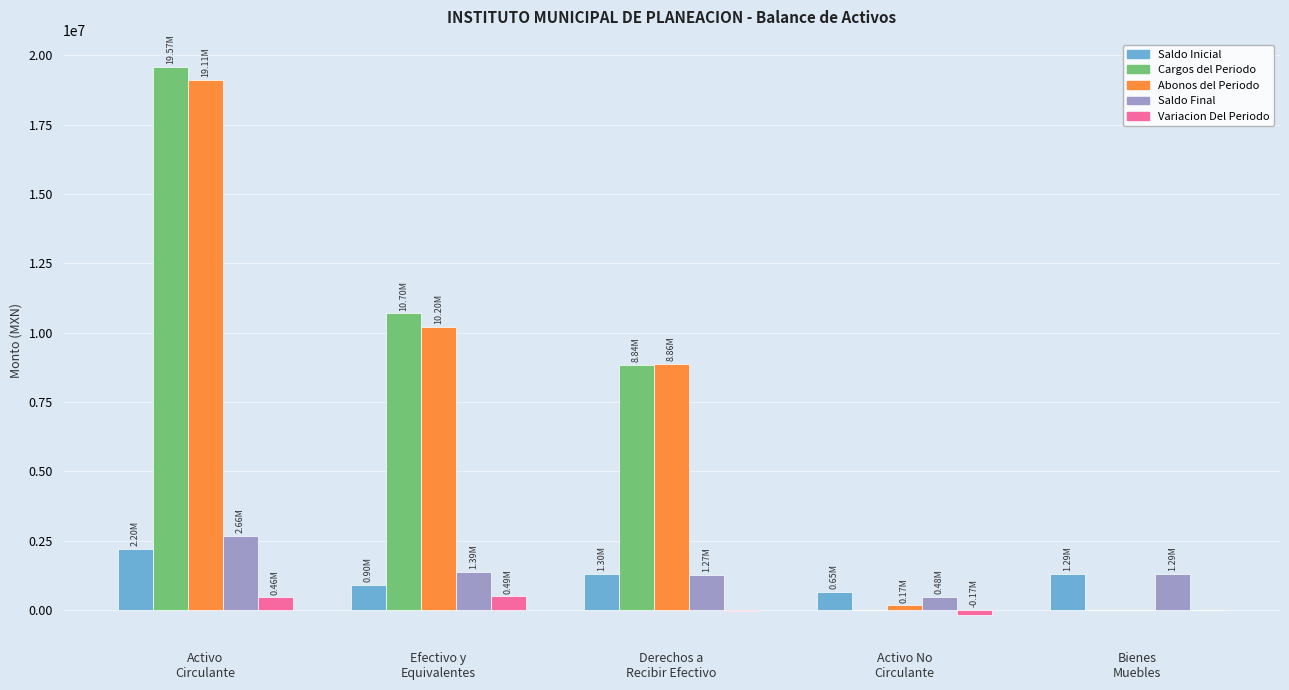

The Saldo Final series shows 1271460.3 at Derechos a
Recibir Efectivo. True or false?

True